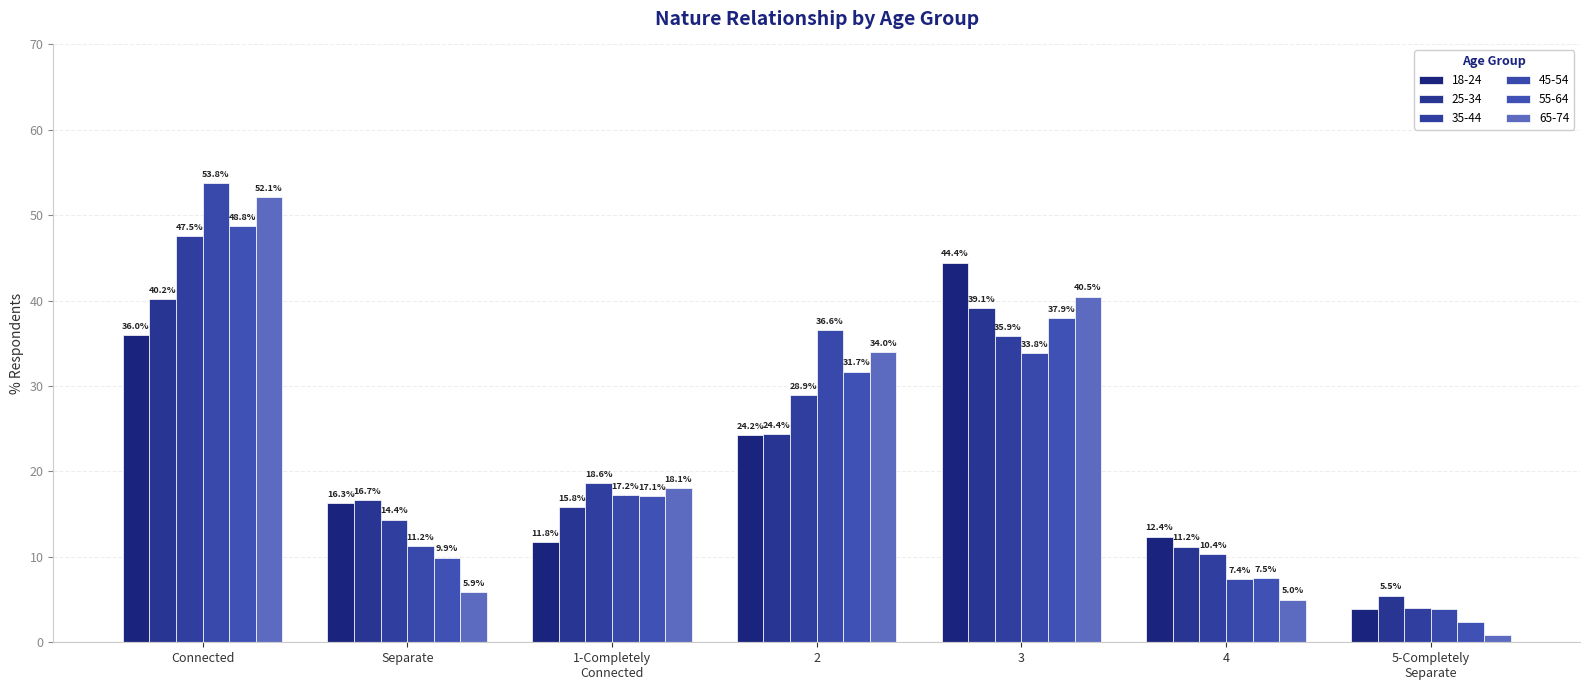

What is the average value of the 35-44 series?

22.8